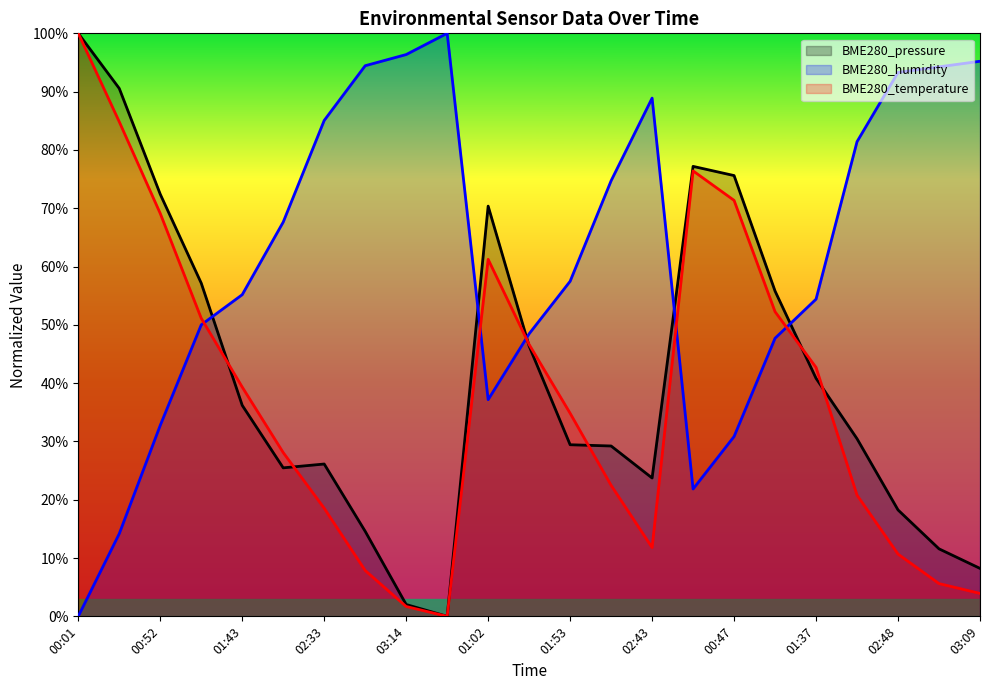

What is the label of the 11th point from the right?

01:53